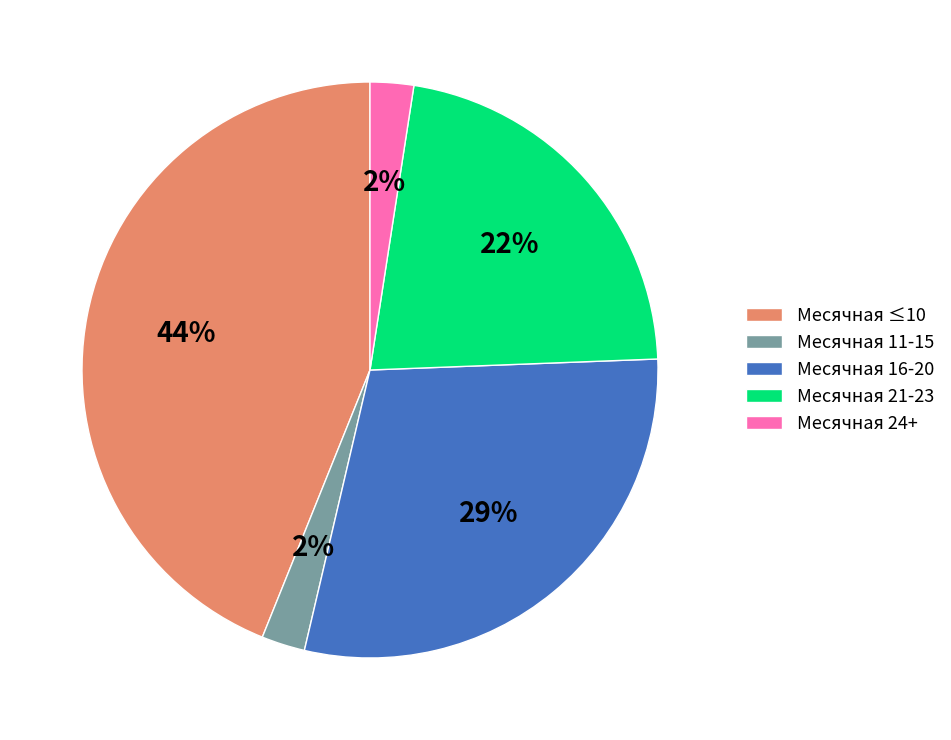

Between Месячная ≤10 and Месячная 11-15, which is larger?

Месячная ≤10